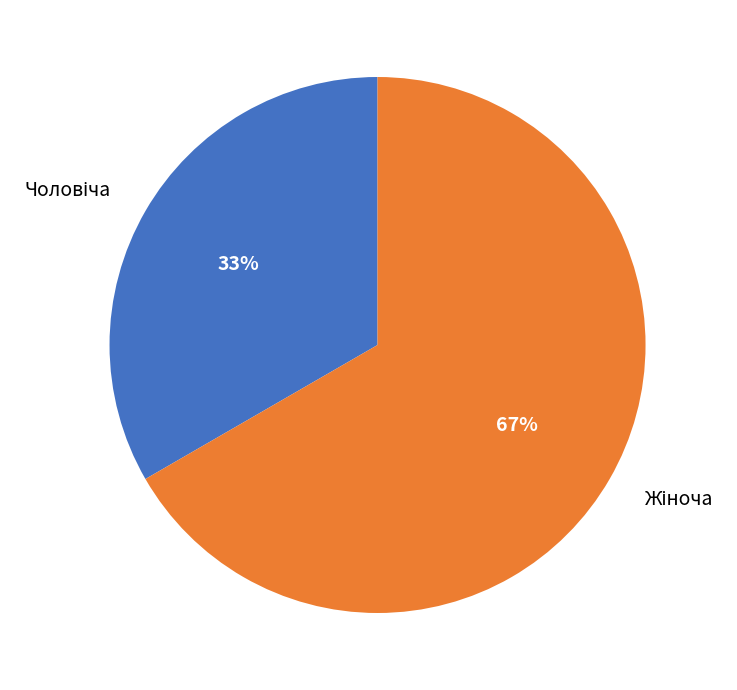

To the nearest percent, what is the average slice percentage?

50%